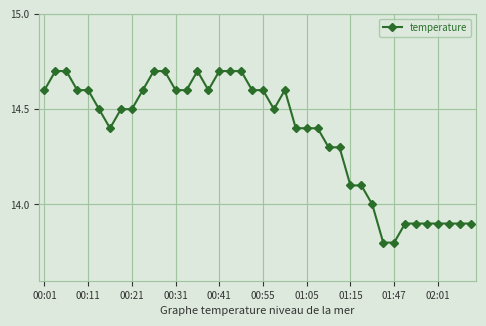

What is the average value?

14.4